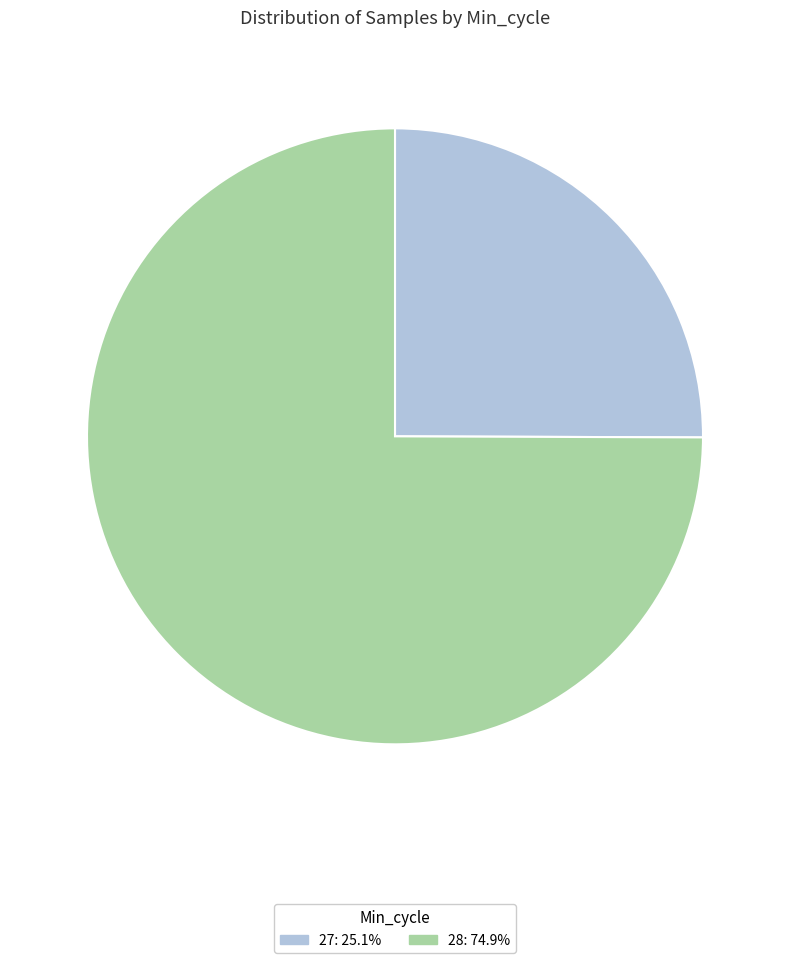

Does 27: 25.1% account for over 50% of the chart?

No